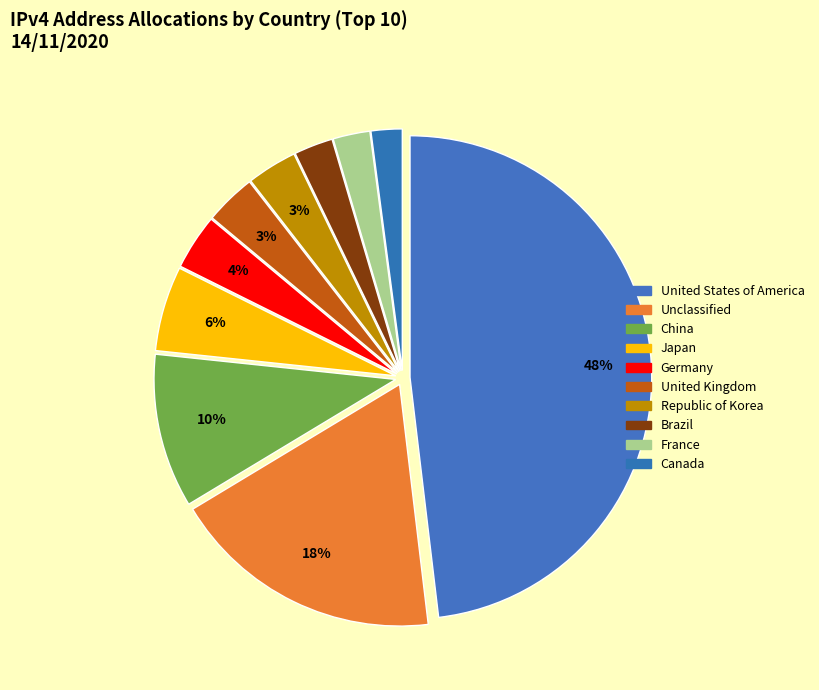

Does United States of America represent more than half of the total?

No